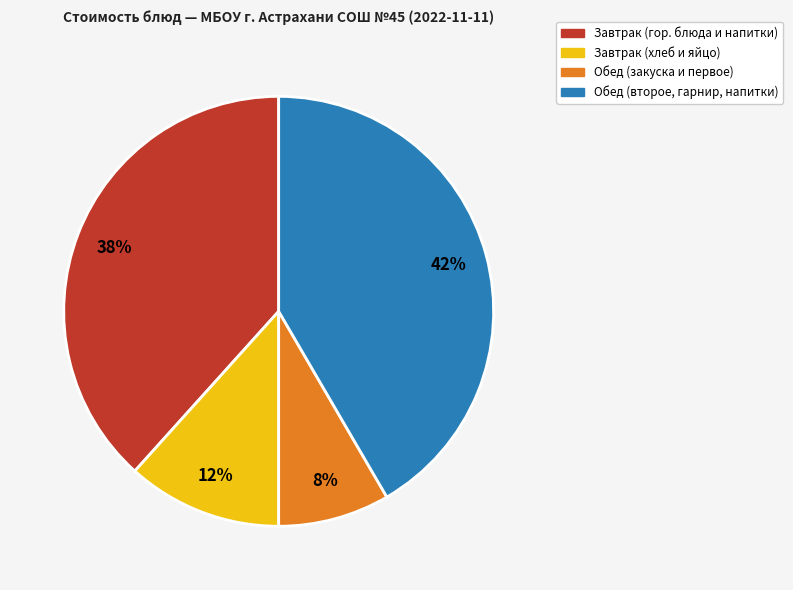

To the nearest percent, what is the average slice percentage?

25%